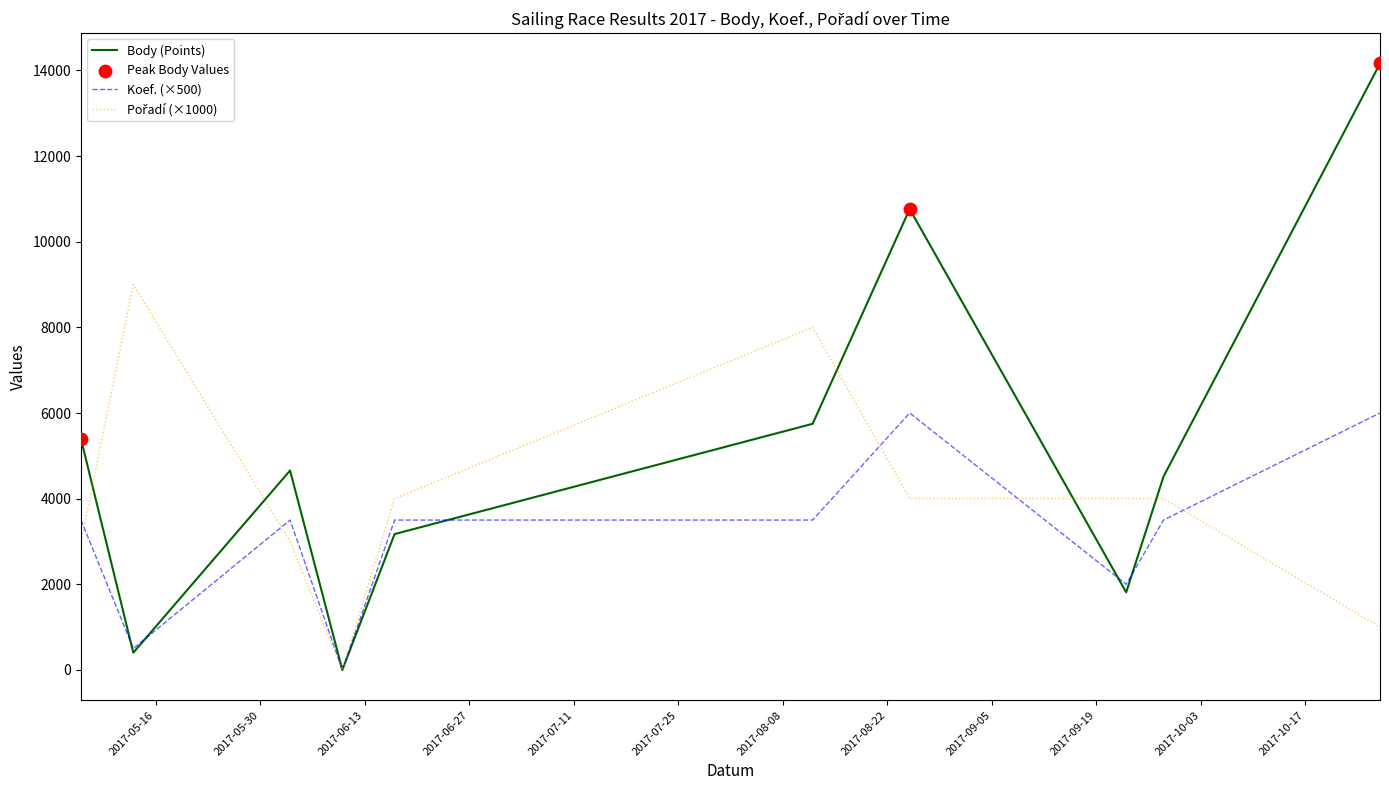

Which series has the largest range (max minus min)?

Body (Points)